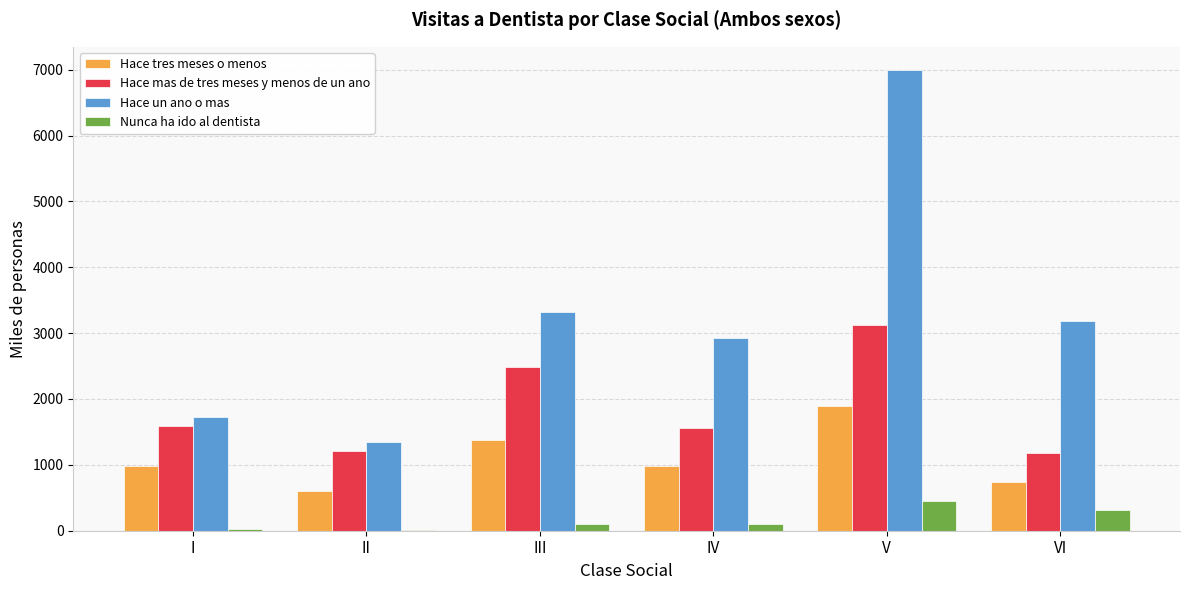

The value of Hace mas de tres meses y menos de un ano at I is 2858.3. True or false?

False